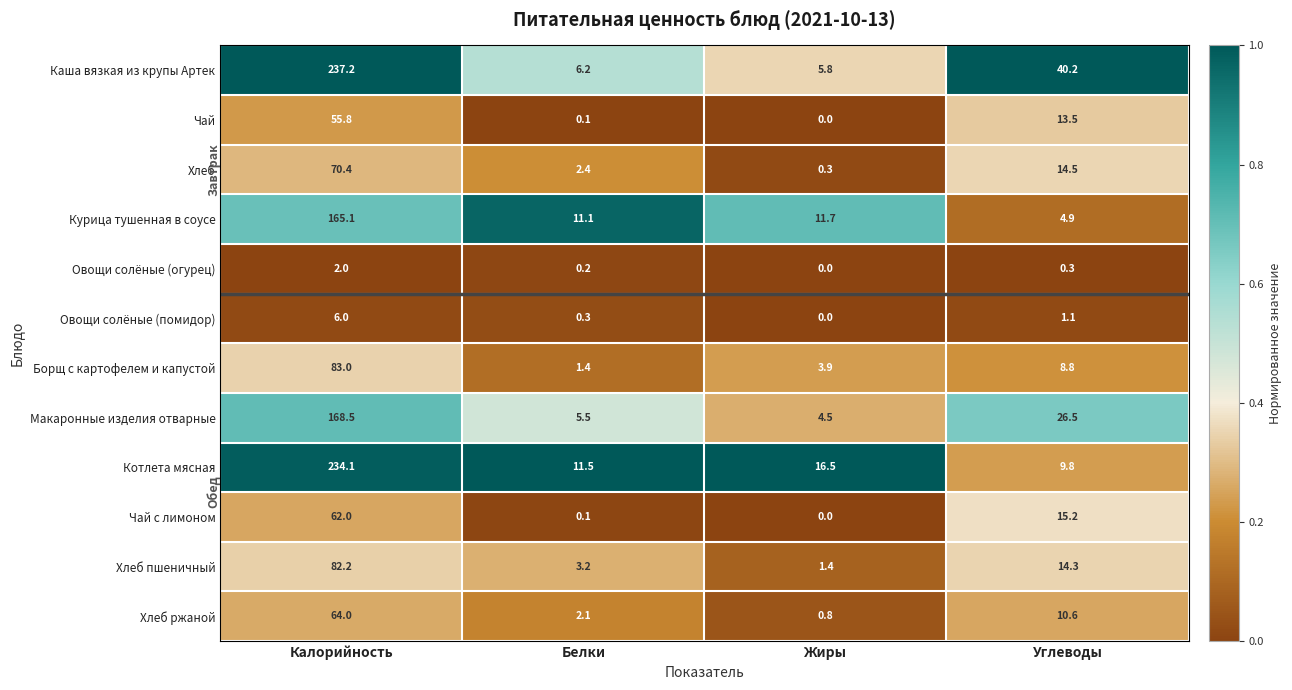

What is the difference between the Чай values at Белки and Калорийность?

55.7